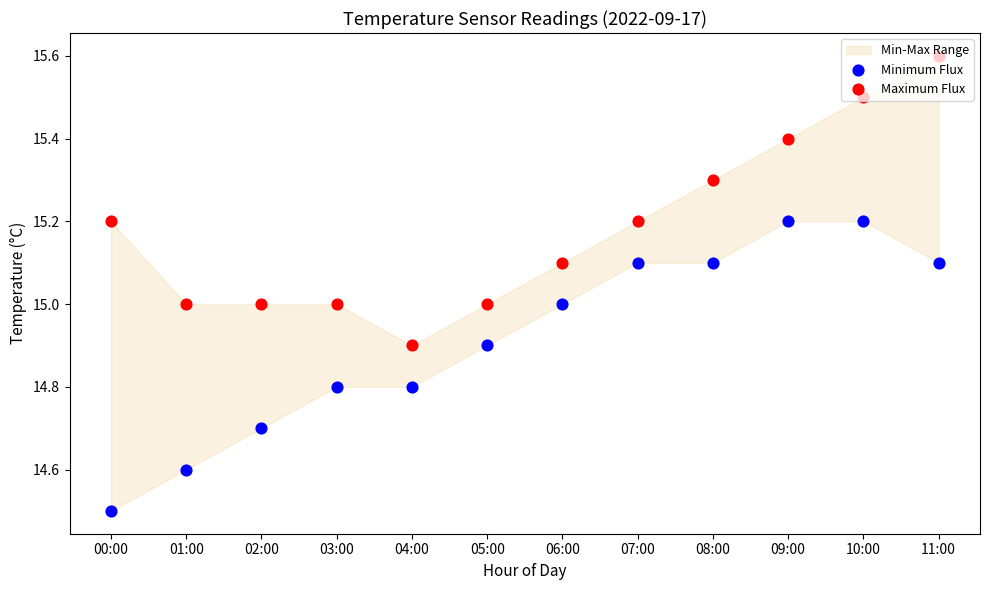

What is the total value across all series at 08:00?

30.4